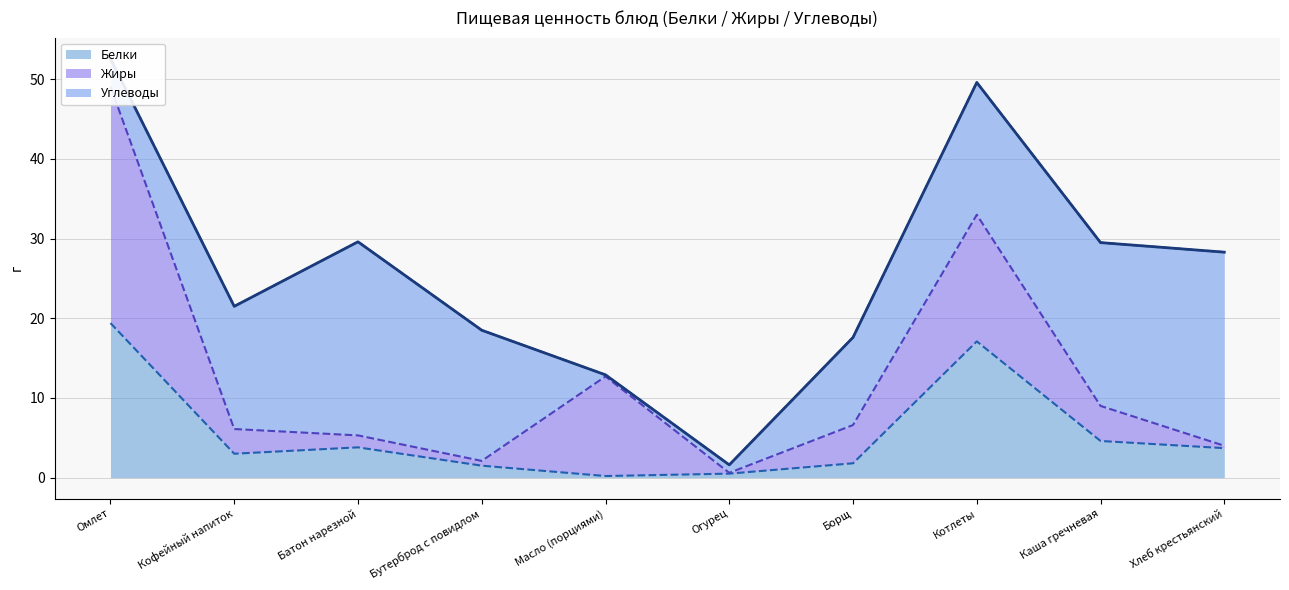

Which series changed the most between Огурец and Котлеты?

Белки